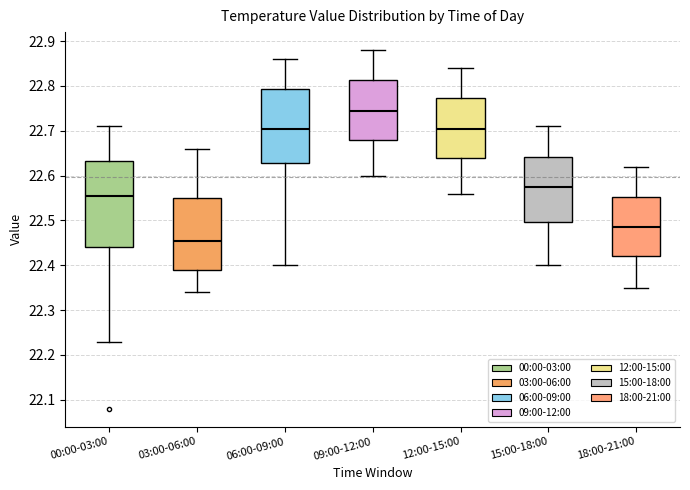

Reading left to right, read every box against the y-axis: the position of its median line, the range the box covers, and the ends of its whiskers. The values are not printed on the chart, so give them approximately, as read against the axis.

00:00-03:00: median 22.56, box 22.44 to 22.63, whiskers 22.23 to 22.71
03:00-06:00: median 22.46, box 22.39 to 22.55, whiskers 22.34 to 22.66
06:00-09:00: median 22.71, box 22.63 to 22.79, whiskers 22.40 to 22.86
09:00-12:00: median 22.75, box 22.68 to 22.81, whiskers 22.60 to 22.88
12:00-15:00: median 22.71, box 22.64 to 22.77, whiskers 22.56 to 22.84
15:00-18:00: median 22.58, box 22.50 to 22.64, whiskers 22.40 to 22.71
18:00-21:00: median 22.49, box 22.42 to 22.55, whiskers 22.35 to 22.62